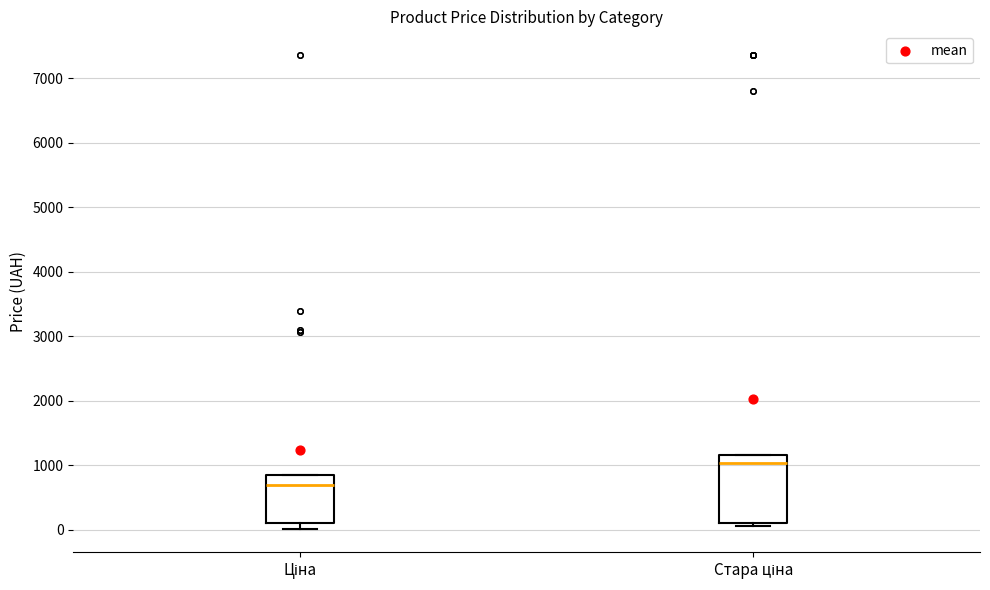

Reading left to right, transcribe this box plot: for each box, give where its median line is, the range the box spans, and where its two whiskers end, as read against the y-axis. The values are not printed on the chart, so give them approximately, as read against the axis.

Ціна: median 700, box 100 to 900, whiskers 0 to 900
Стара ціна: median 1000, box 100 to 1200, whiskers 100 (just below the box's lower edge) to 1200